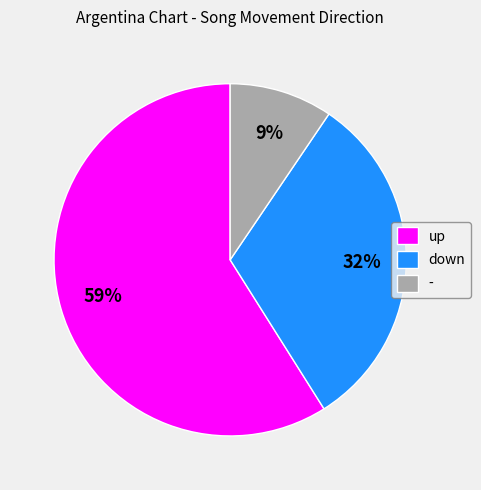

What percentage is the up slice, to the nearest percent?

59%